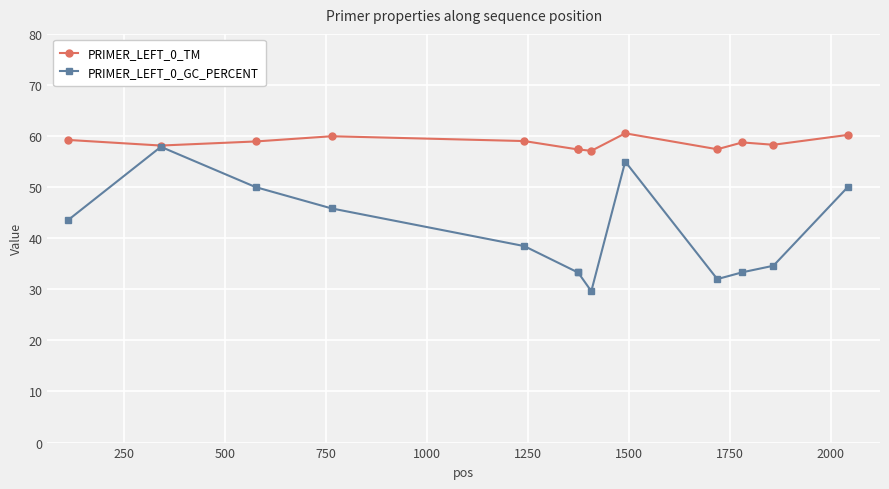

What is the value of the PRIMER_LEFT_0_GC_PERCENT point at the 11th from the left?

33.3